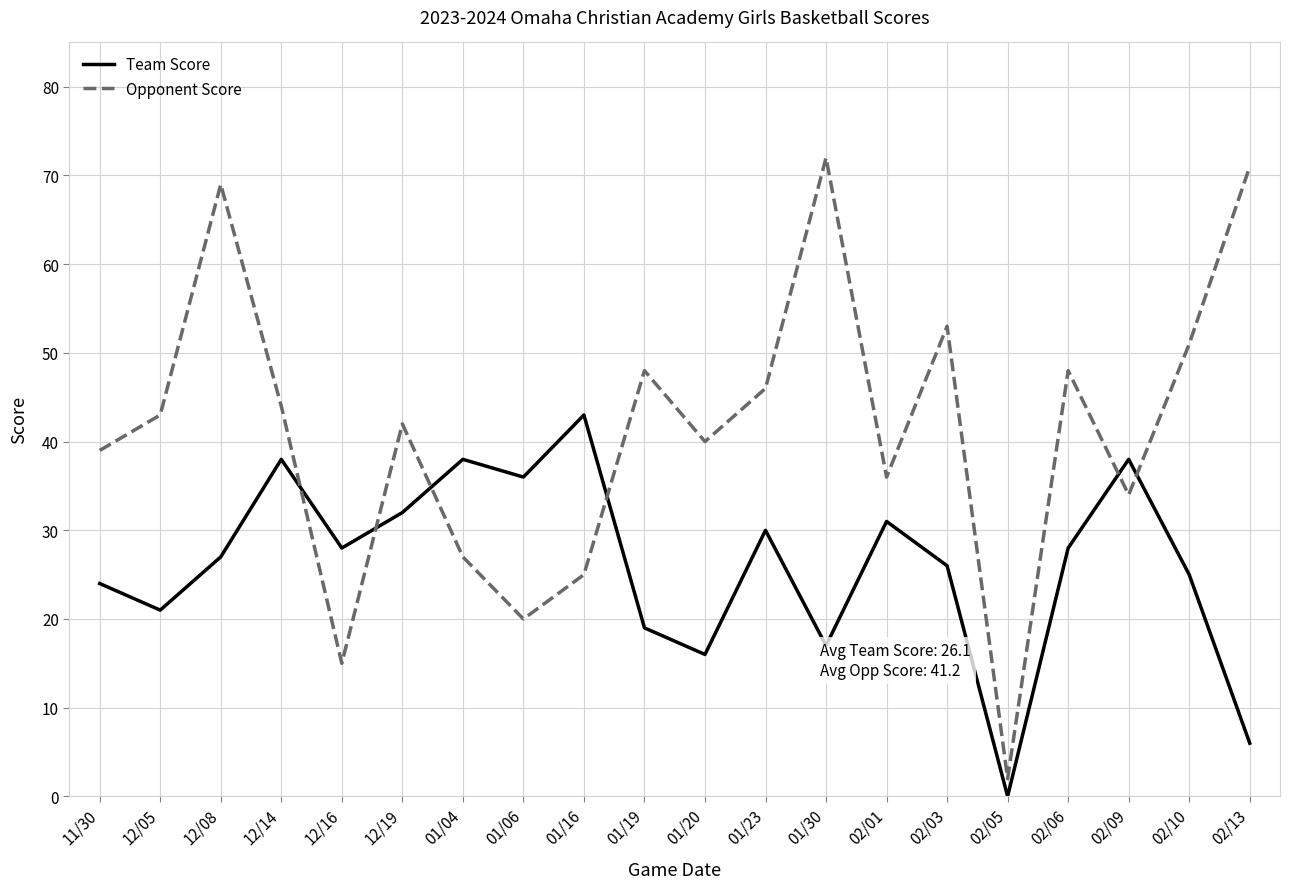

Does the chart have visible grid lines?

Yes